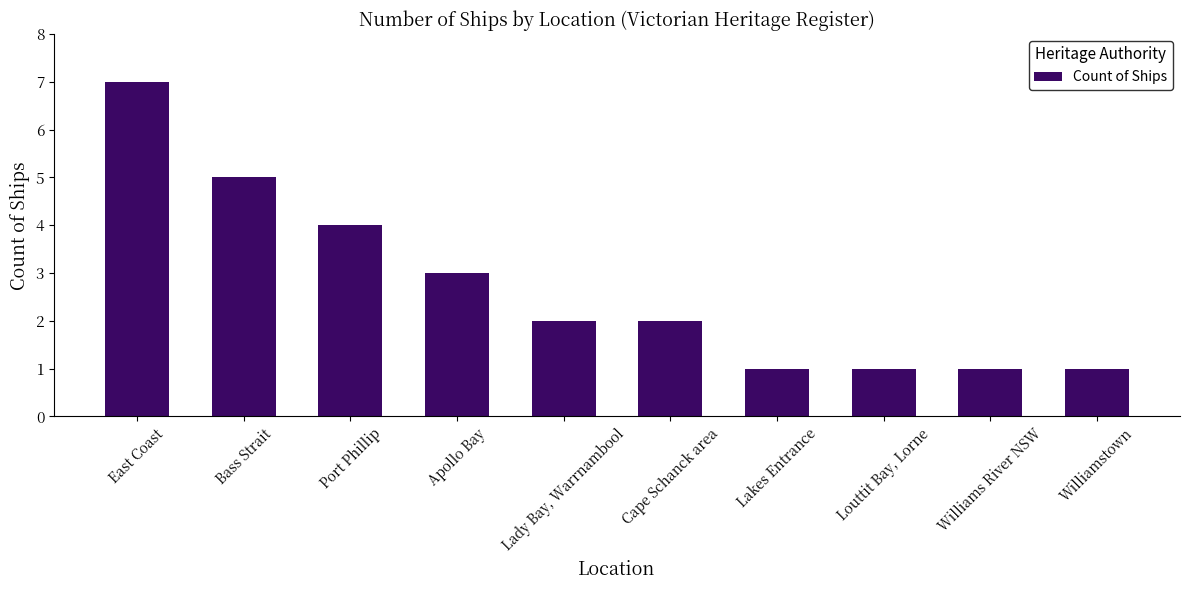

Does the chart contain stacked bars?

No